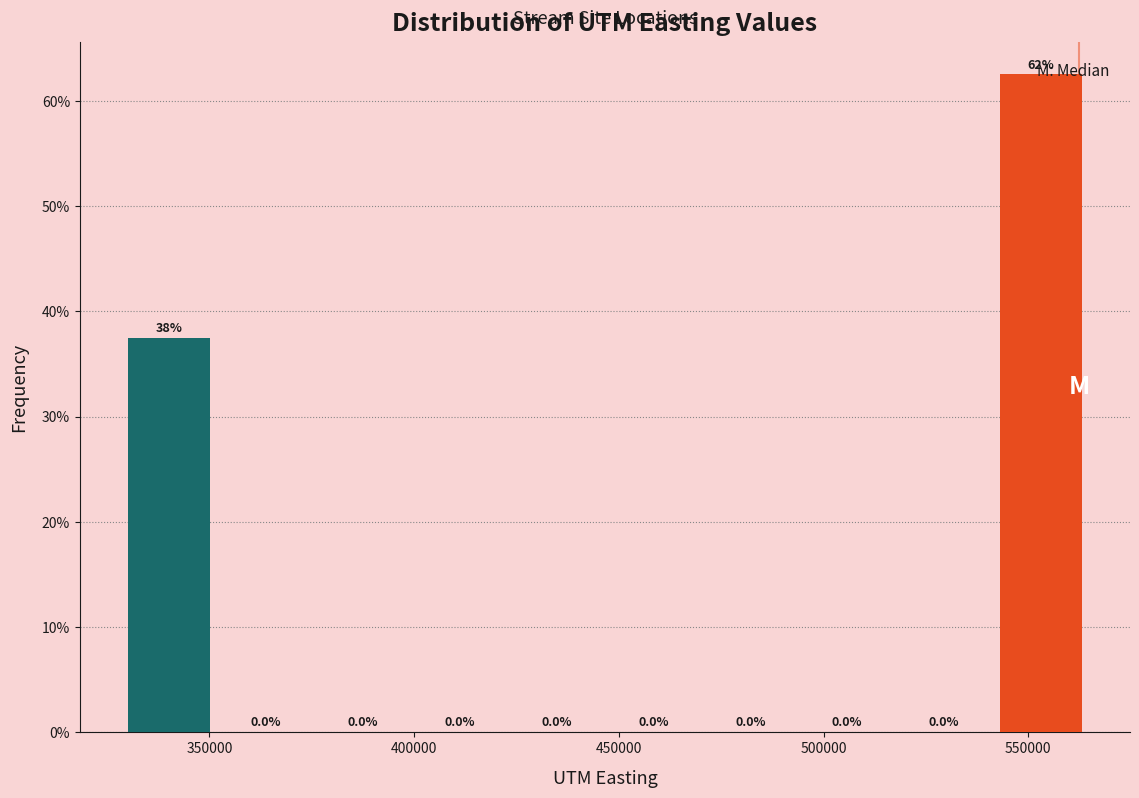

Over which range of the x-axis is the bar tallest?

540000 to 565000